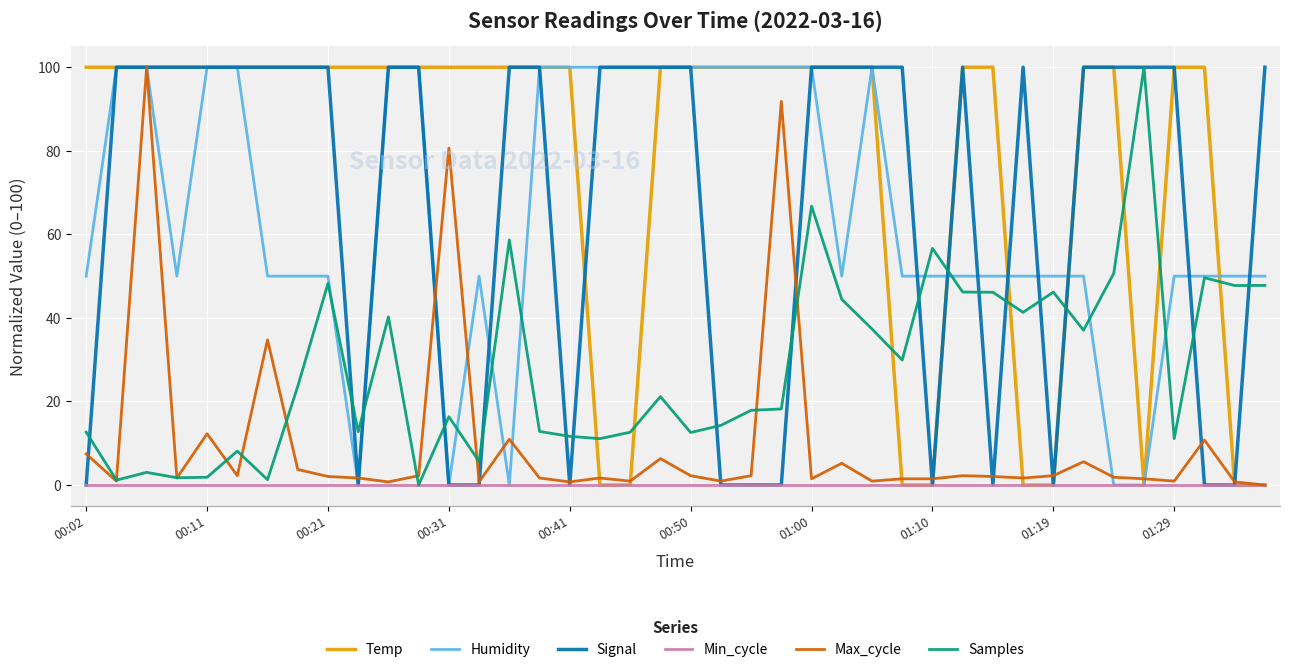

Which series has the largest total across all categories?

Temp